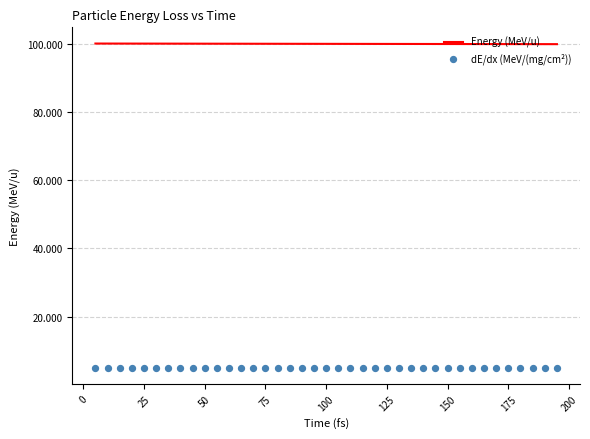

What is the maximum value for Energy (MeV/u)?

100.0